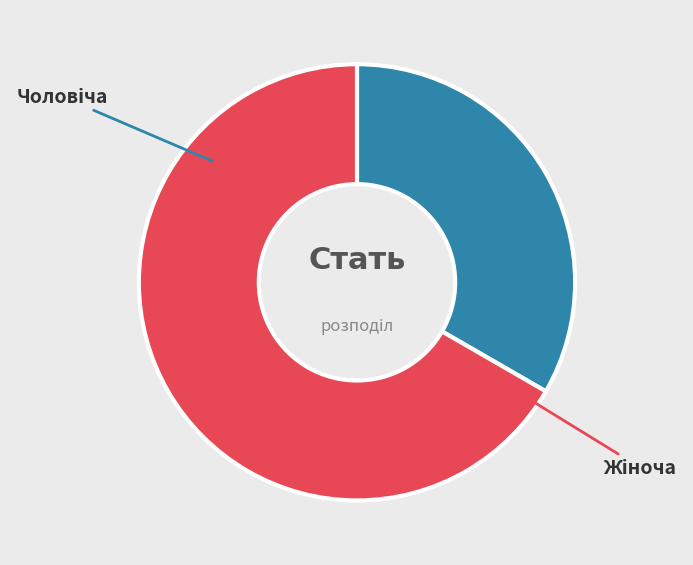

The Чоловіча slice represents 40% of the pie. True or false?

False